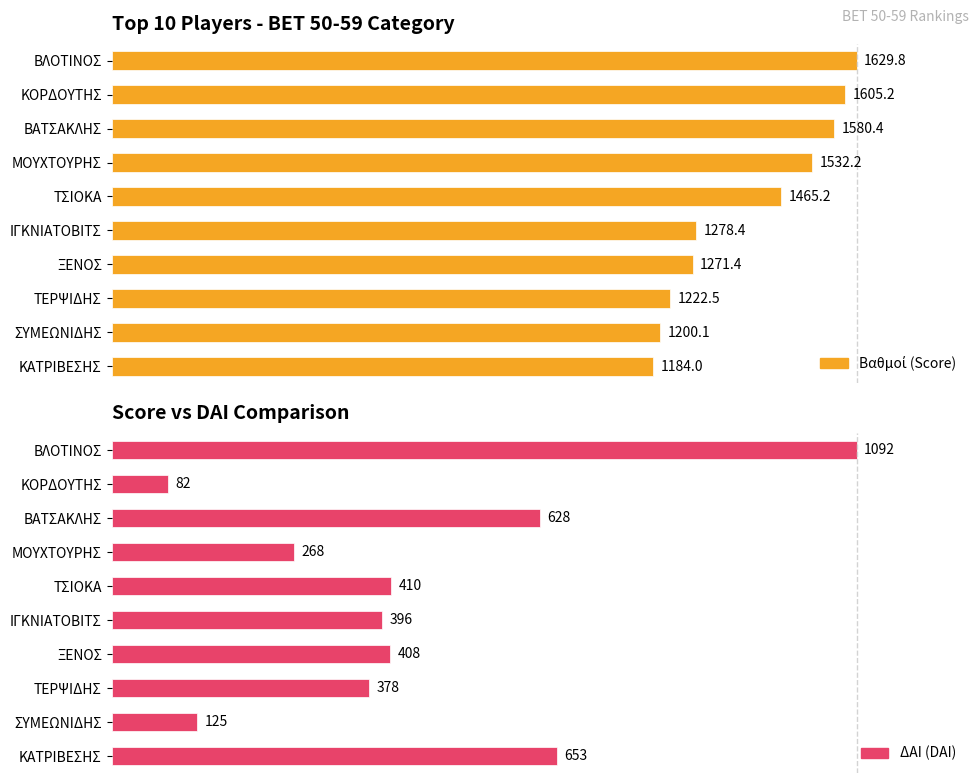

The Average Score (Βαθμοί) series shows 26.9 at ΤΕΡΨΙΔΗΣ. True or false?

False